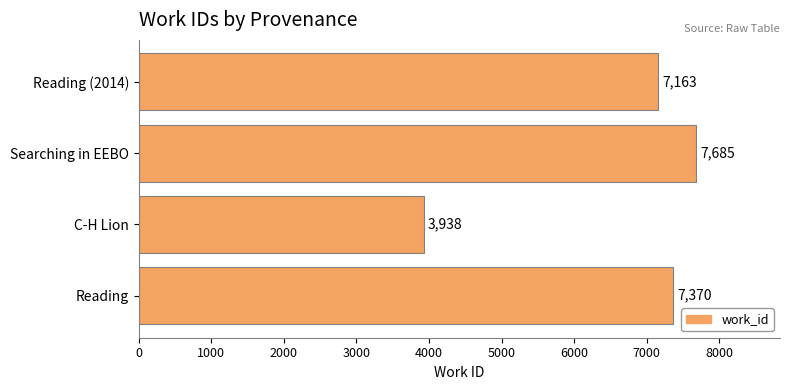

What is the sum of all values?

26156